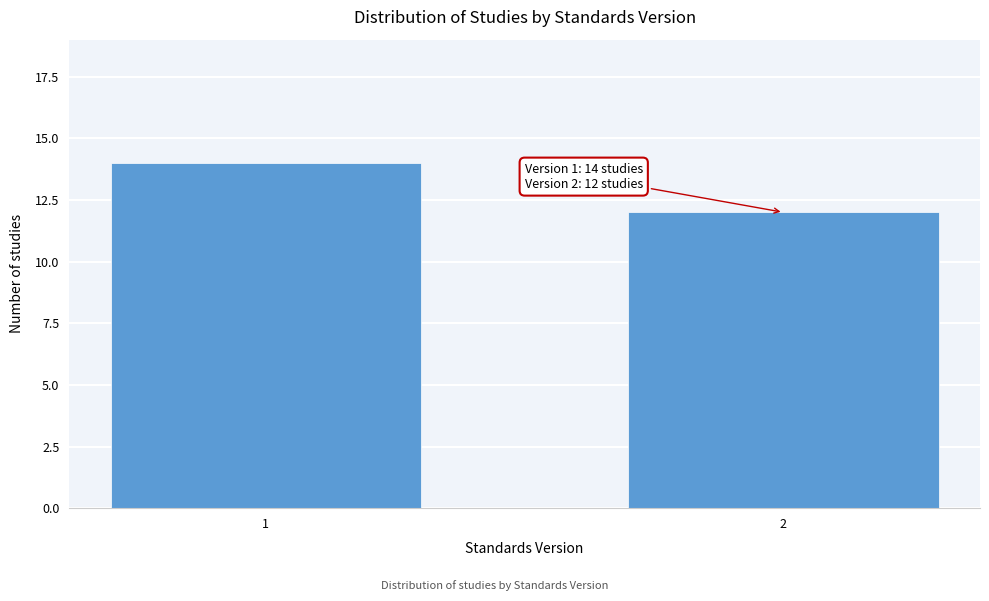

Reading right to left, list all the values displayed in this chart.

12	14